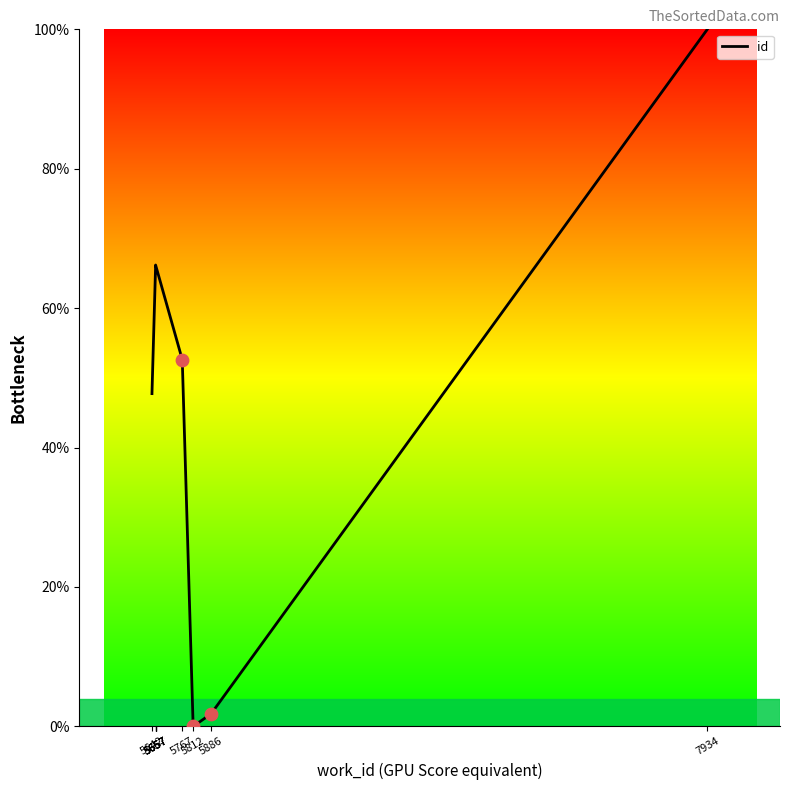

What is the ratio of the value at 5657 to the value at 5657?

1.0